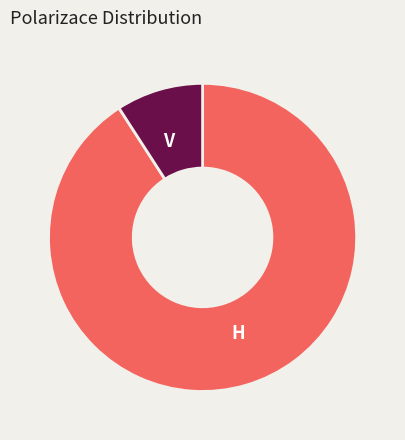

Does any single category account for the majority?

Yes